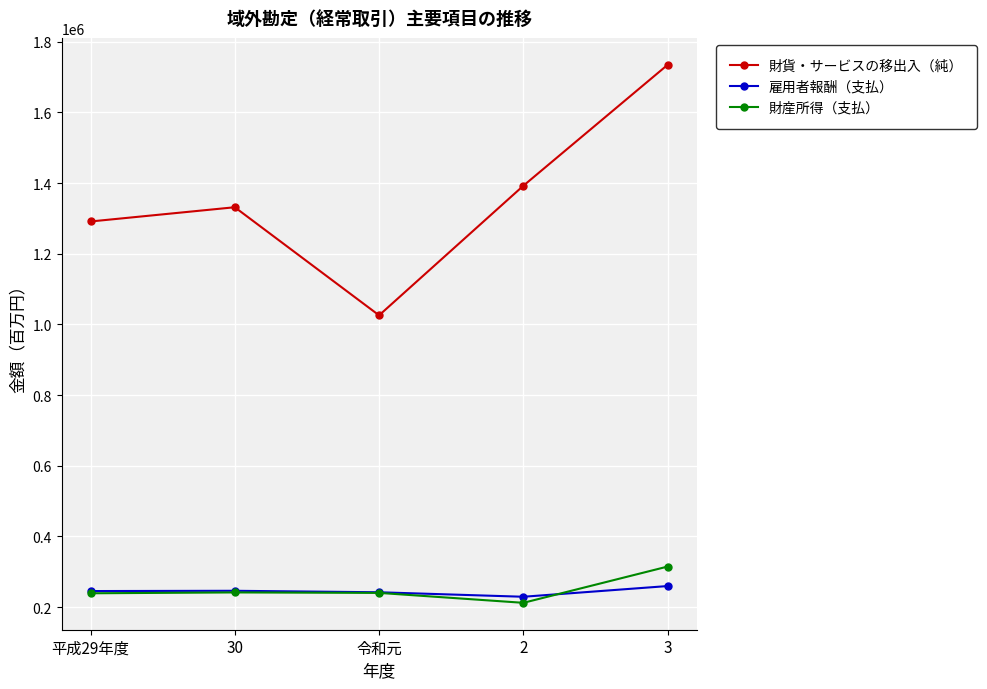

What is the difference between the maximum and minimum values in the 財産所得（支払） series?

102644